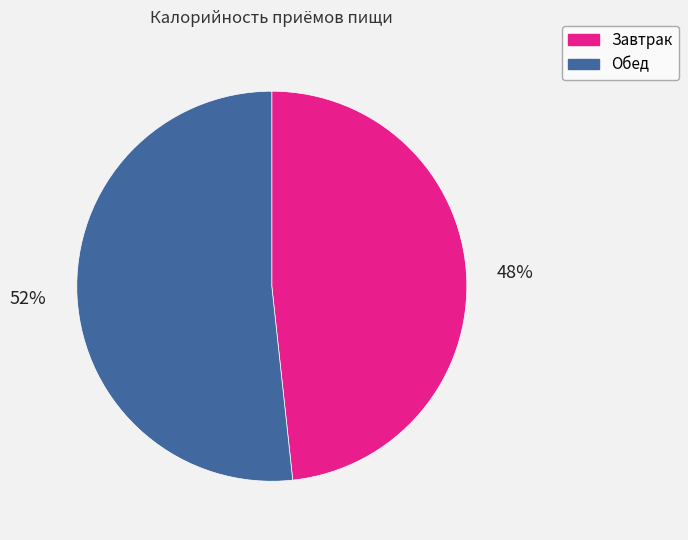

Between Завтрак and Обед, which is larger?

Обед